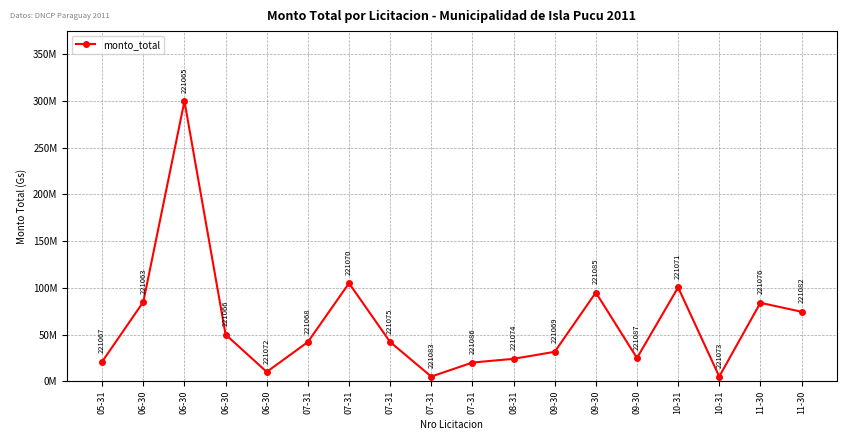

Where is the first local maximum?

06-30